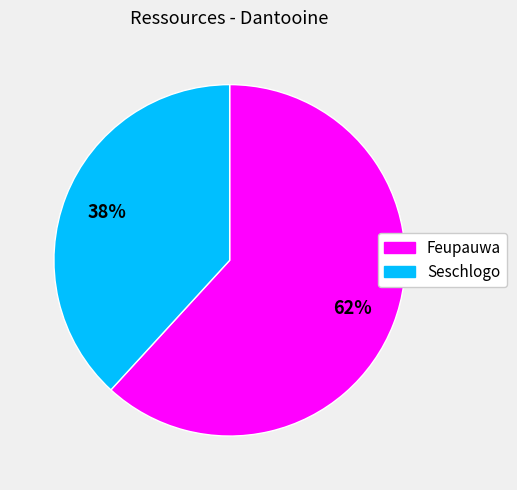

What is the largest slice in the pie chart?

Feupauwa